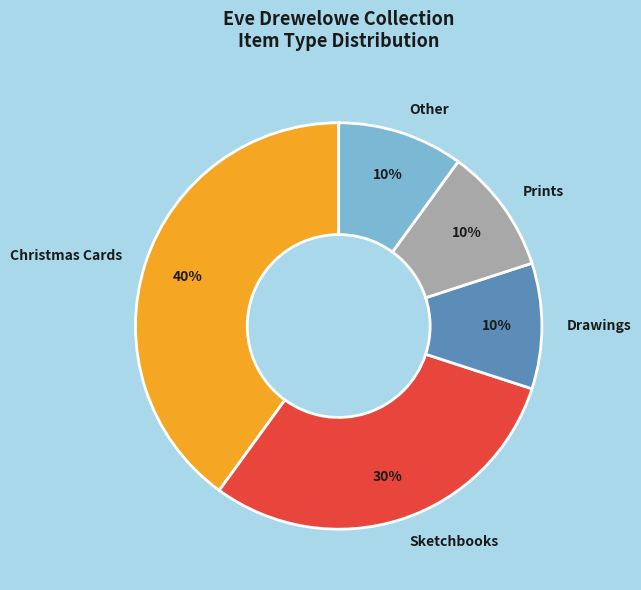

True or false: Other accounts for 10% of the total.

True